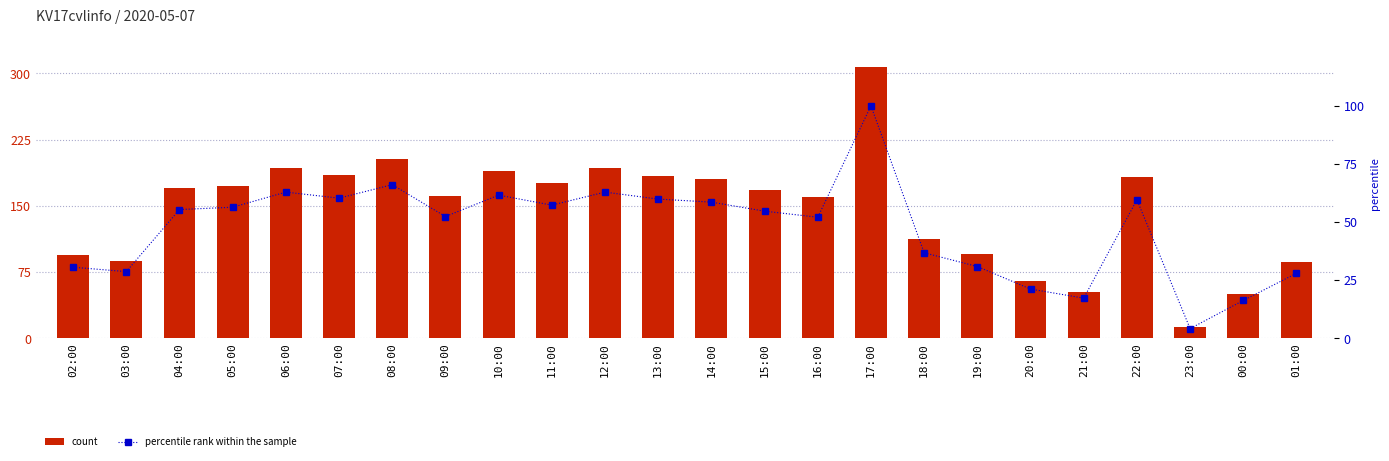

The value of count at 06:00 is 63.1. True or false?

False